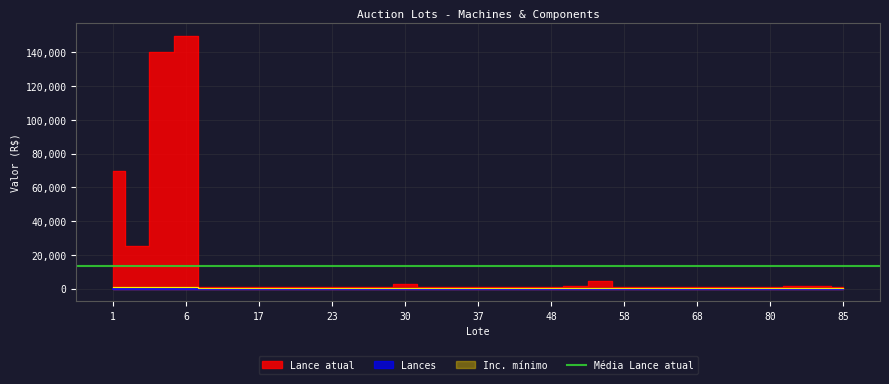

What is the sum of all Lances values?

28